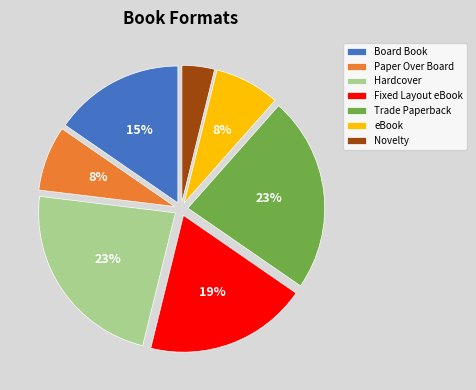

The Hardcover slice represents 13% of the pie. True or false?

False